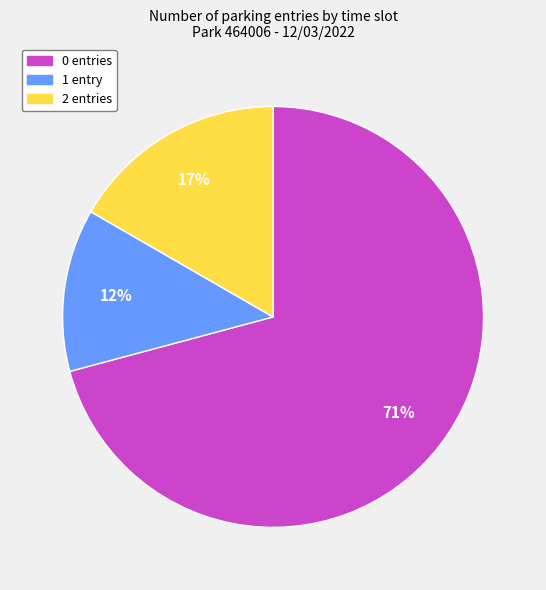

Does any single category account for the majority?

Yes